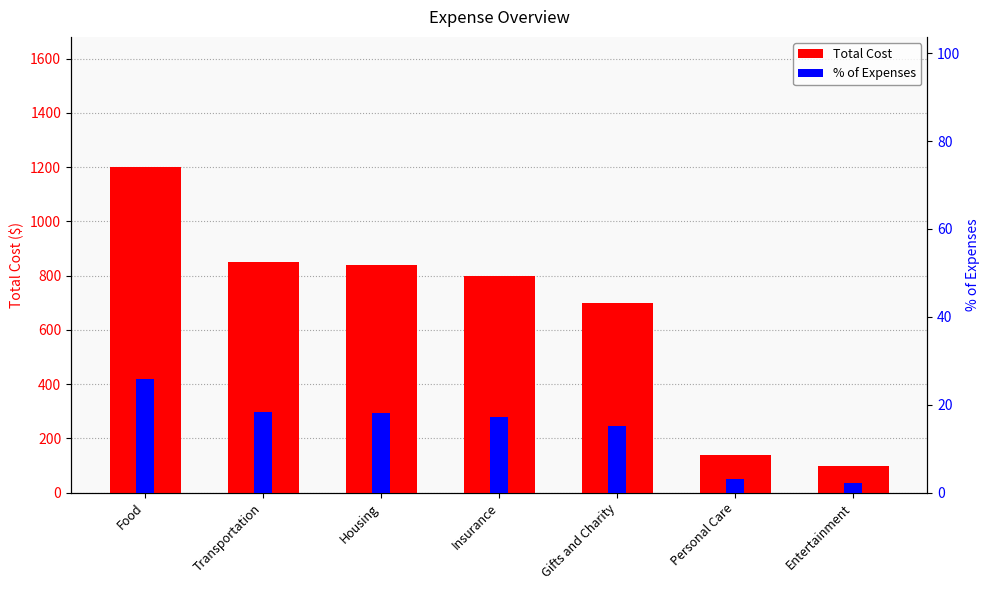

What is the maximum value shown in the chart?

1200.0